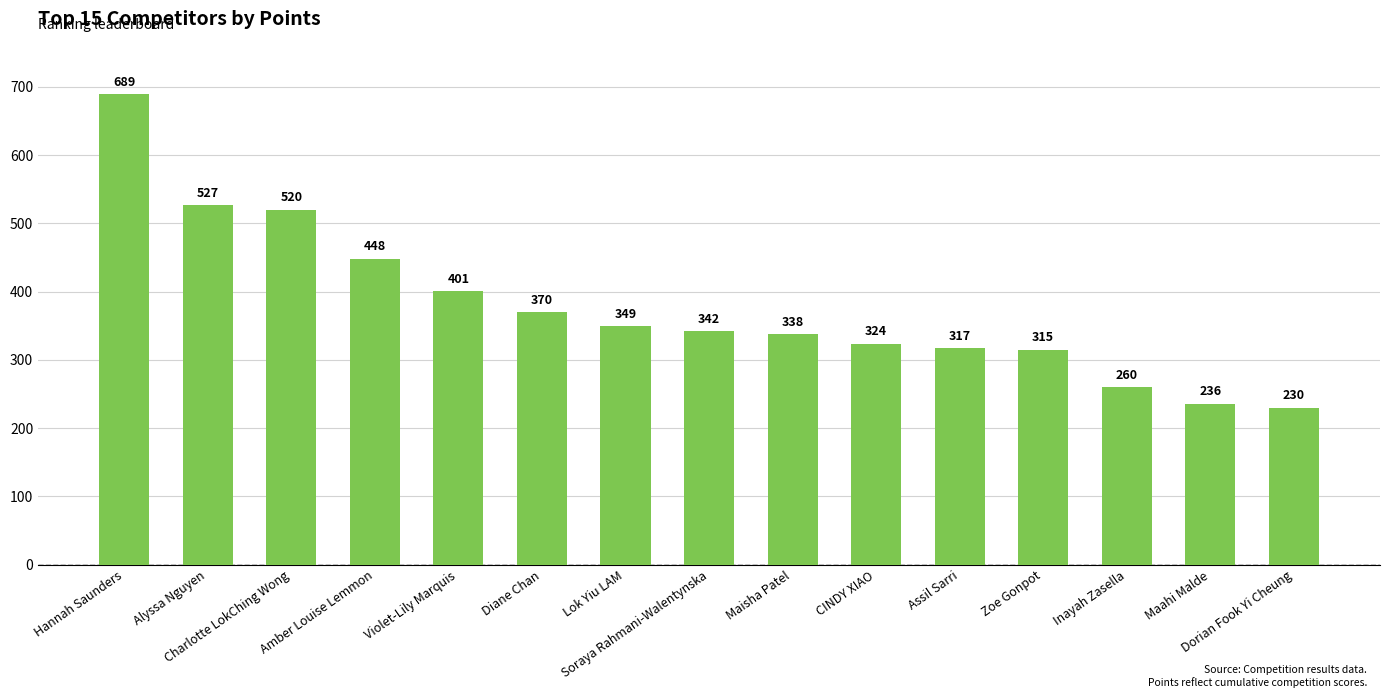

What is the label of the 4th bar from the right?

Zoe Gonpot